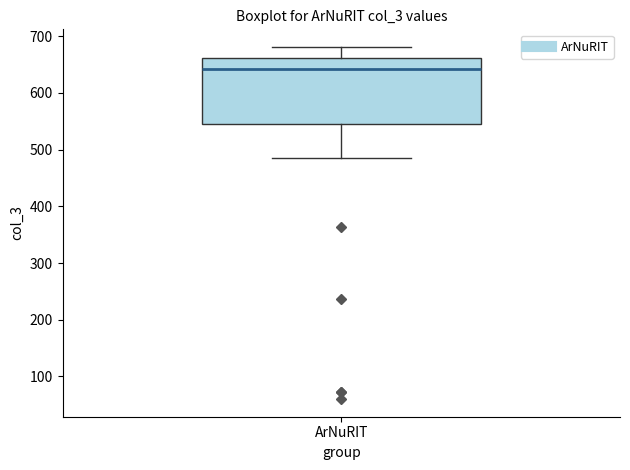

Transcribe this box plot: give where the median line is, the range the box spans, and where the two whiskers end, as read against the y-axis. The values are not printed on the chart, so give them approximately, as read against the axis.

median 640, box 540 to 660, whiskers 490 to 680